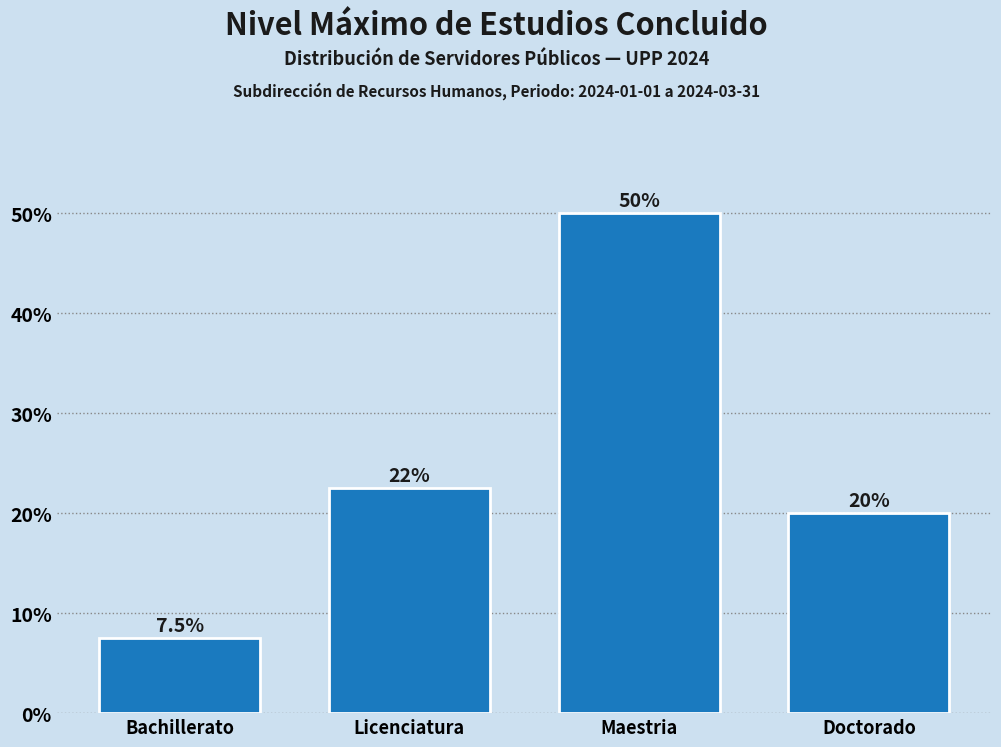

Reading right to left, what are all the values shown in this chart?

20.0	50.0	22.5	7.5